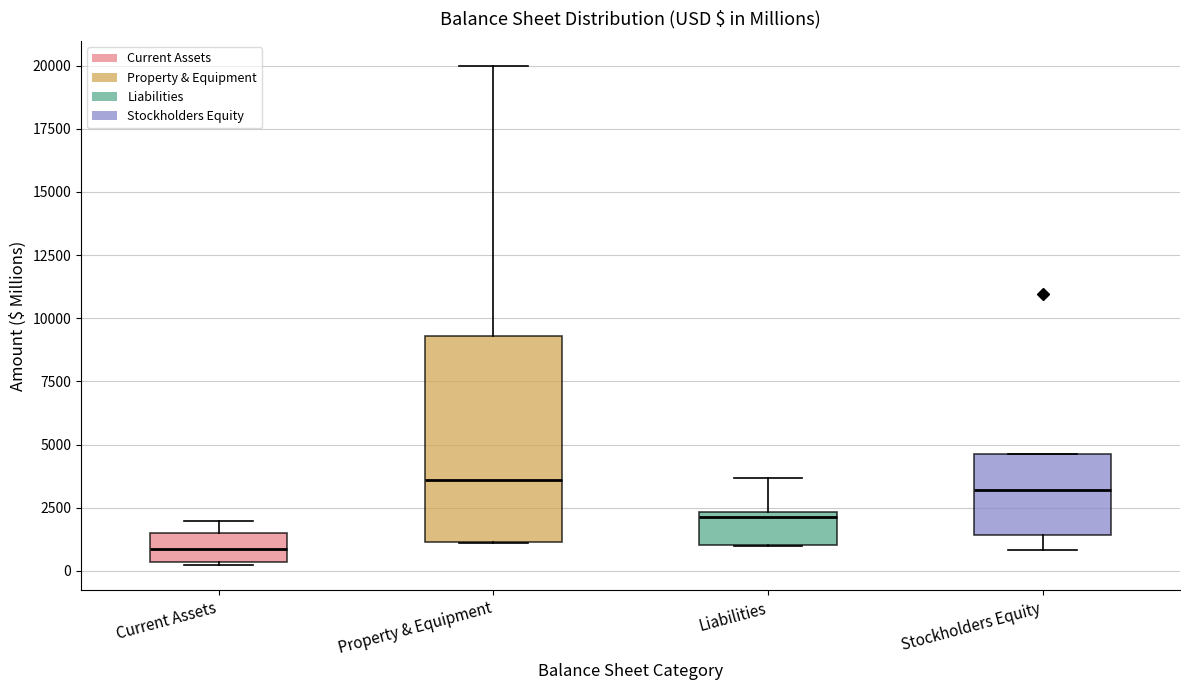

Comparing the boxes themselves (not the whiskers), which one is the tallest?

Property & Equipment